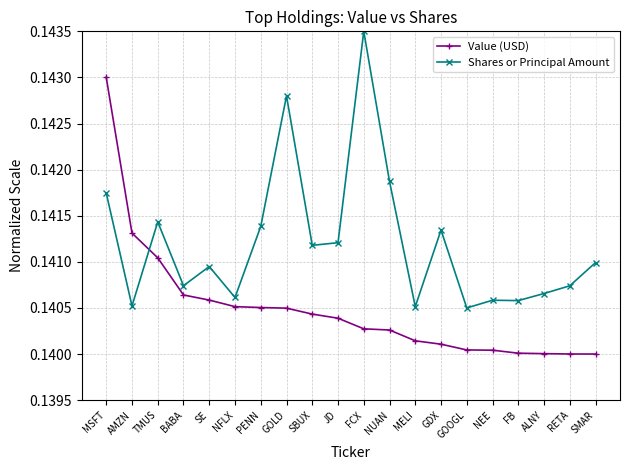

What is the label of the 2nd point from the right?

RETA